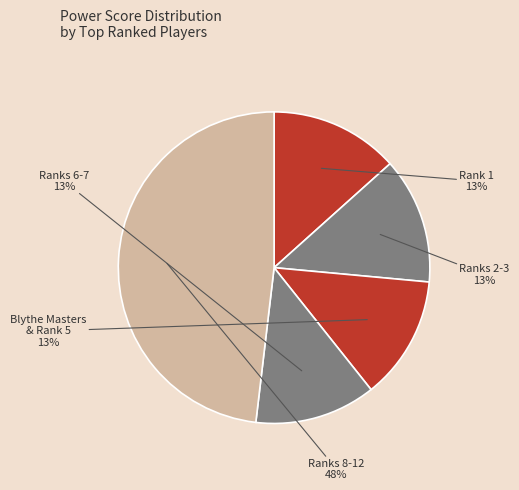

How many segments does this pie chart have?

5